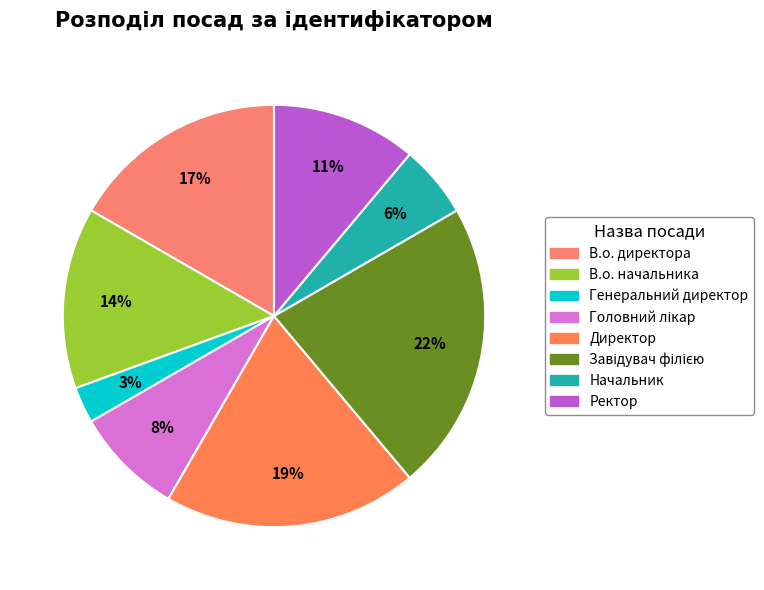

Count the number of slices in the pie.

8